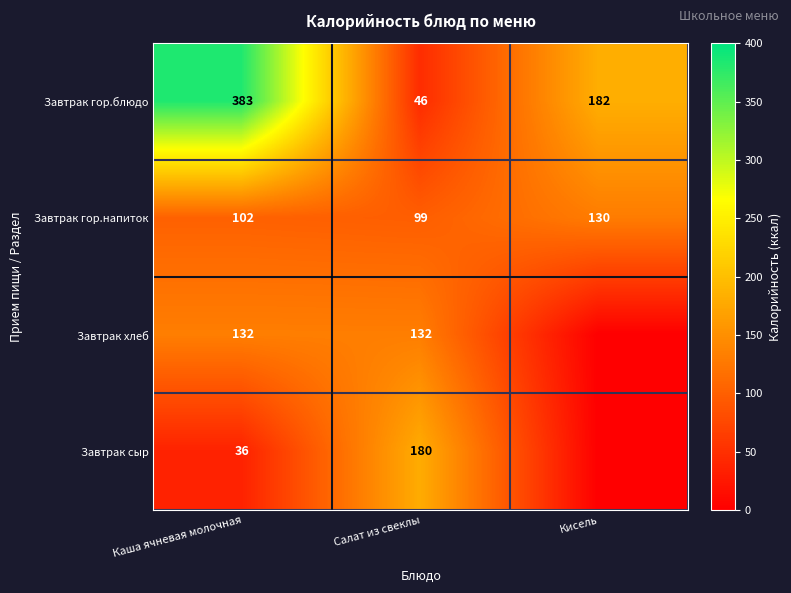

Is the value of Завтрак гор.напиток at Салат из свеклы greater than the value of Завтрак хлеб at Салат из свеклы?

No